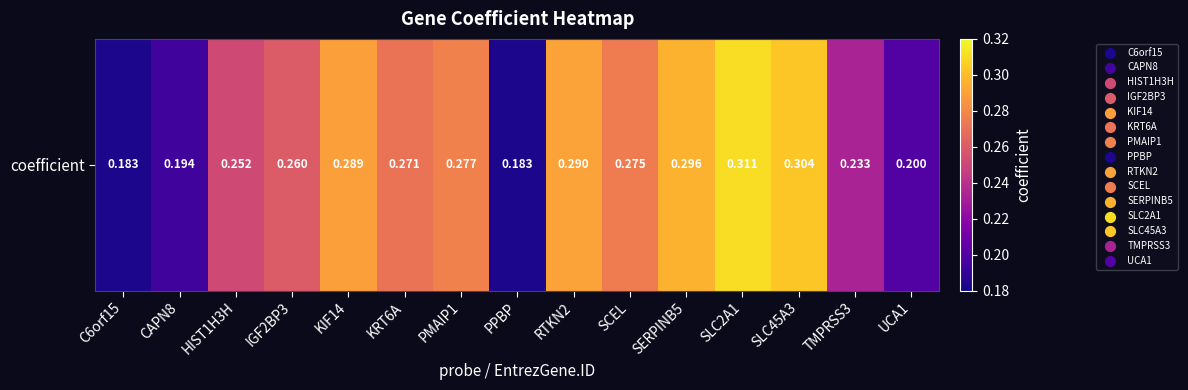

What is the change in value from C6orf15 to SLC2A1?

+0.1